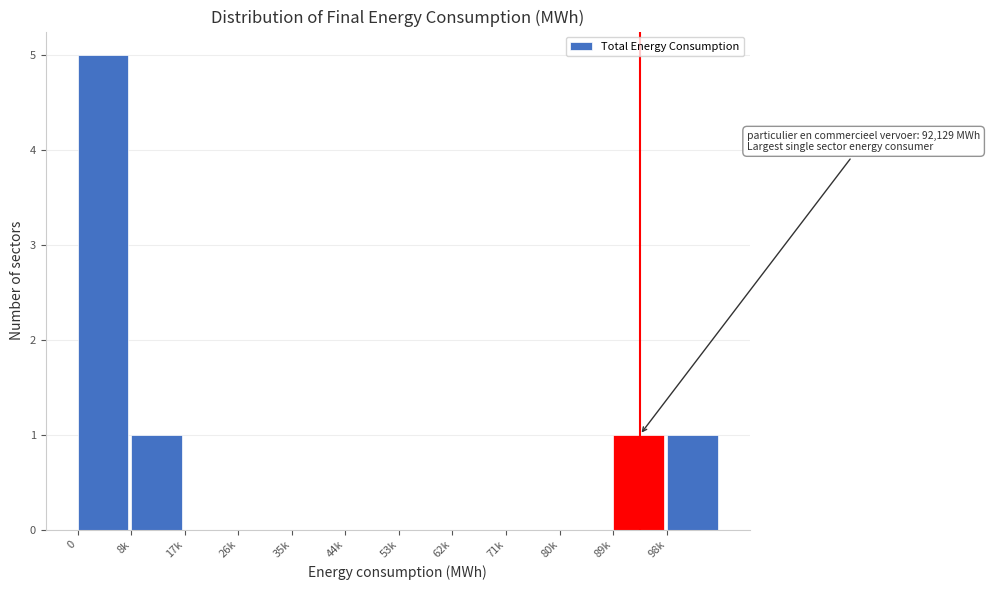

Reading left to right, what are all the values shown in this chart?

0=5	8k=1	17k=0	26k=0	35k=0	44k=0	53k=0	62k=0	71k=0	80k=0	89k=1	98k=1